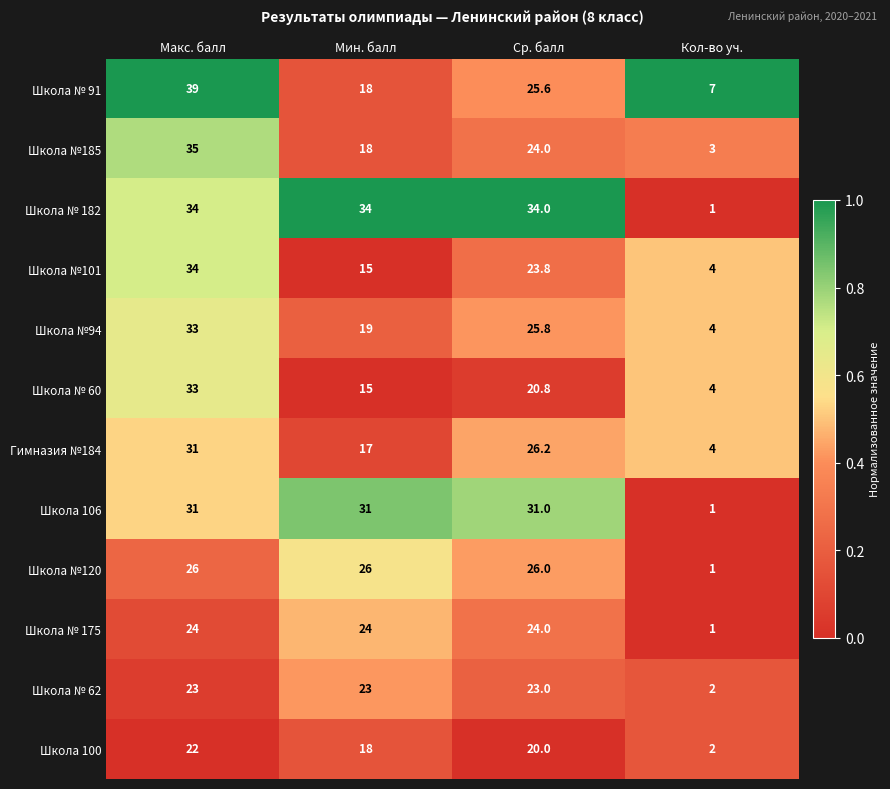

Where is Школа 100 nearest to the value 12?

Мин. балл